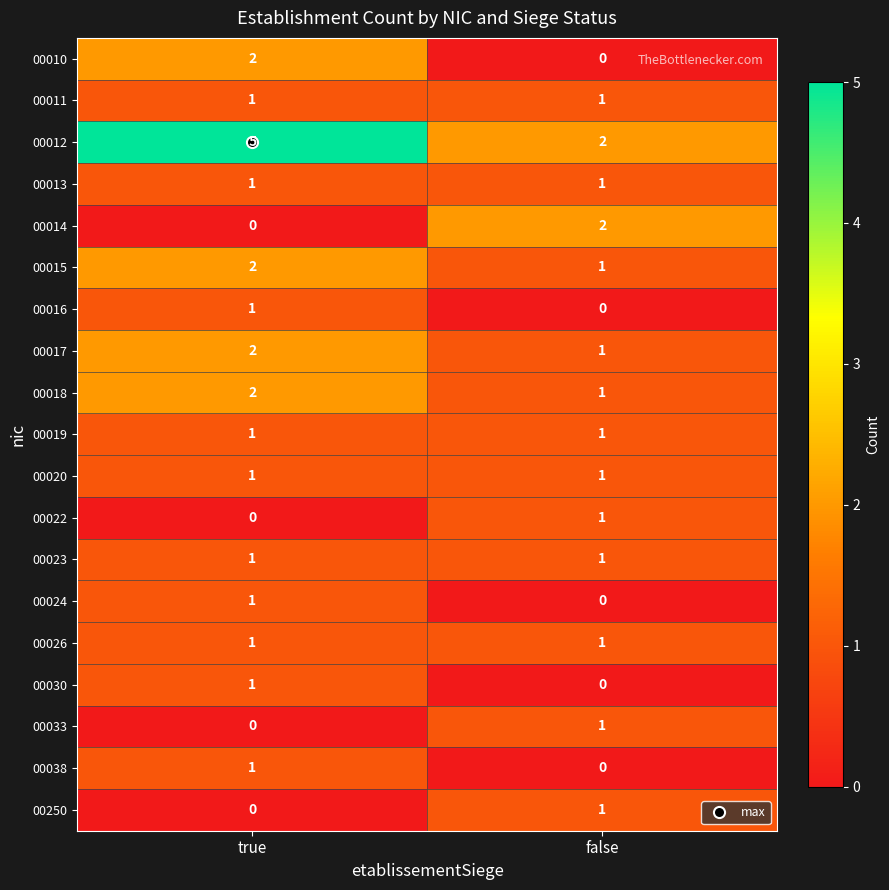

Which series has the widest spread of values?

00012